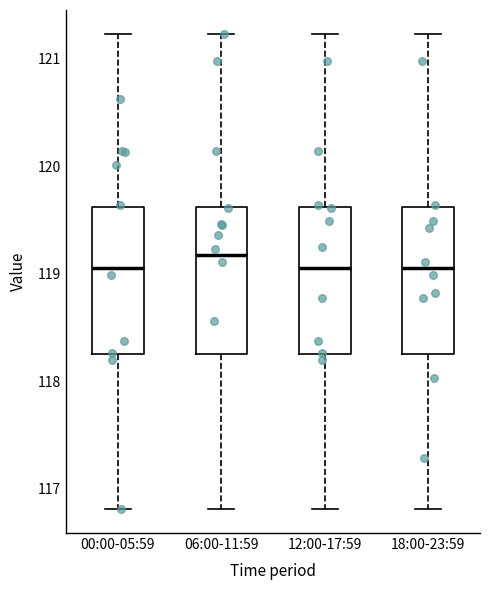

Which box has the highest median line?

06:00-11:59